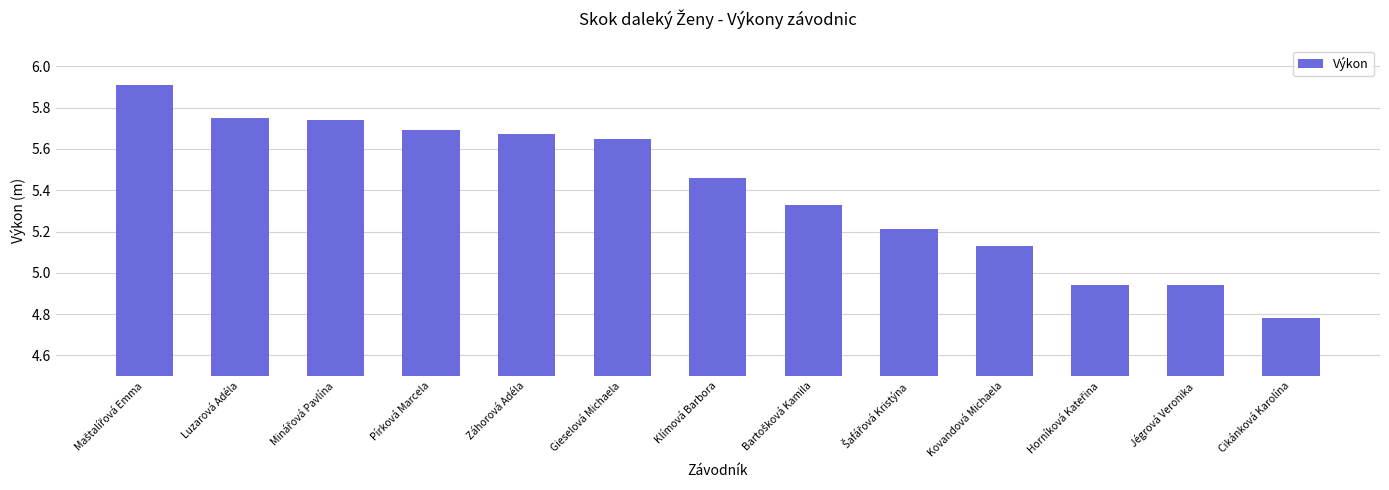

What is the label of the 10th bar from the right?

Pírková Marcela